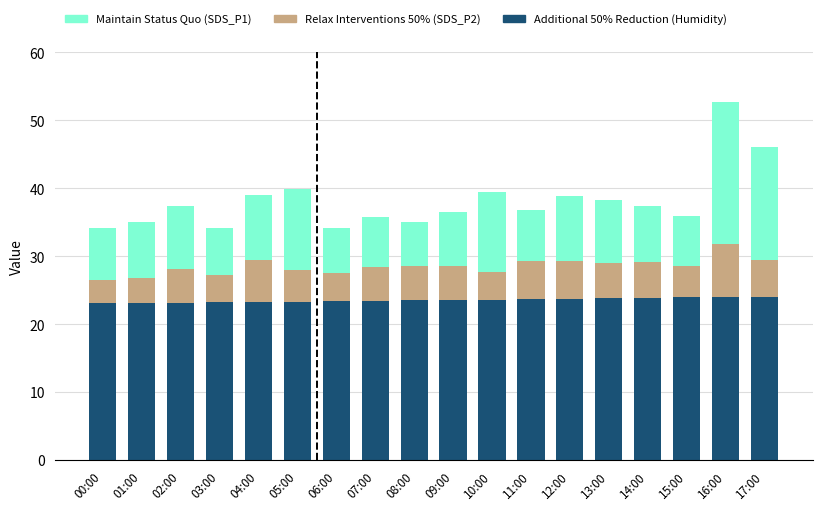

The Additional 50% Reduction (Humidity) series shows 24.0 at 16:00. True or false?

True